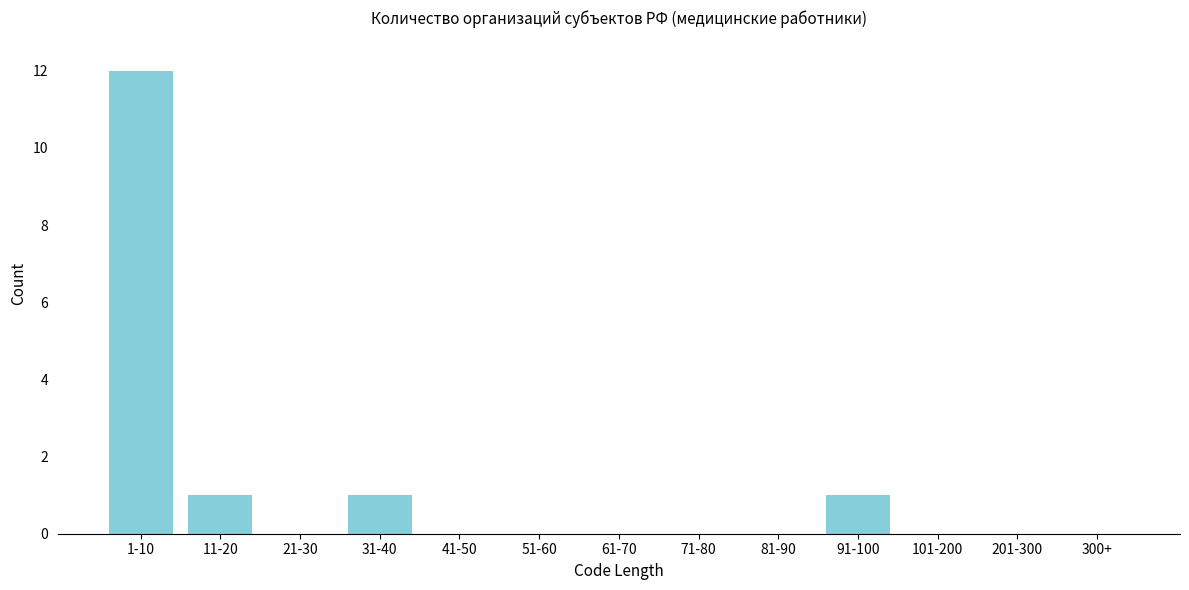

Reading left to right, transcribe all the data shown in this chart.

1-10=12	11-20=1	21-30=0	31-40=1	41-50=0	51-60=0	61-70=0	71-80=0	81-90=0	91-100=1	101-200=0	201-300=0	300+=0